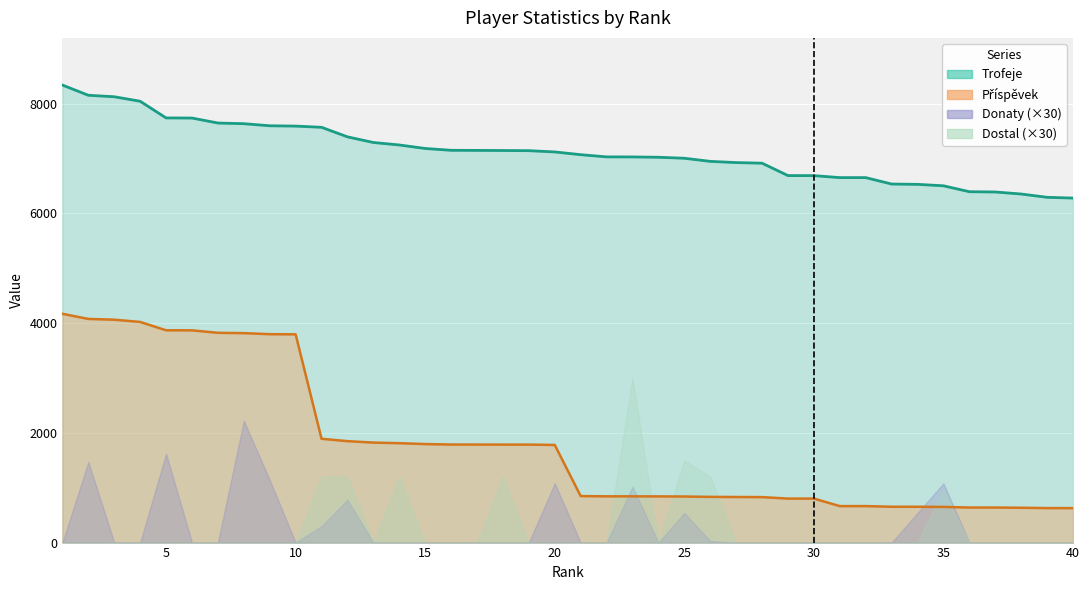

True or false: Příspěvek and Trofeje intersect in this chart.

False